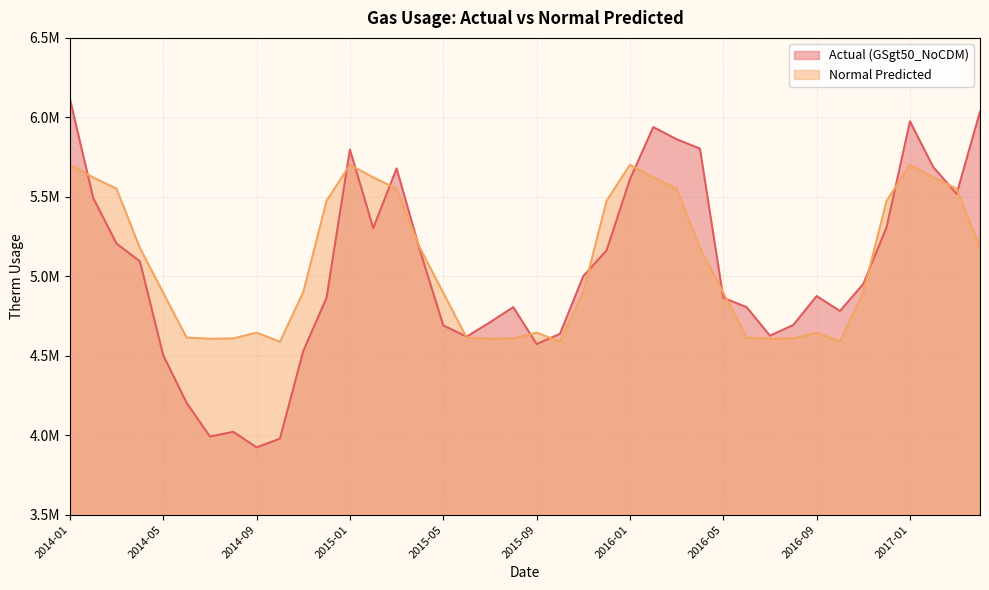

Is the value of Actual (GSgt50_NoCDM) at 2014-06 greater than the value of Normal Predicted at 2014-05?

No